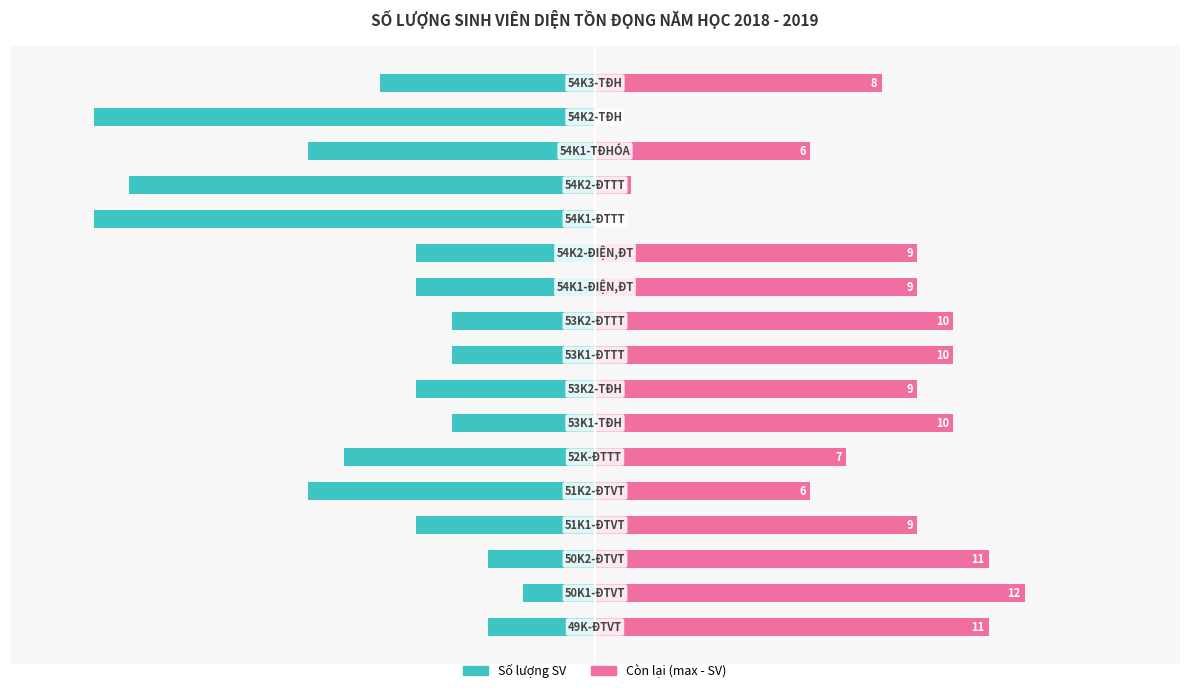

The Số lượng SV series shows -37.9 at 10. True or false?

False